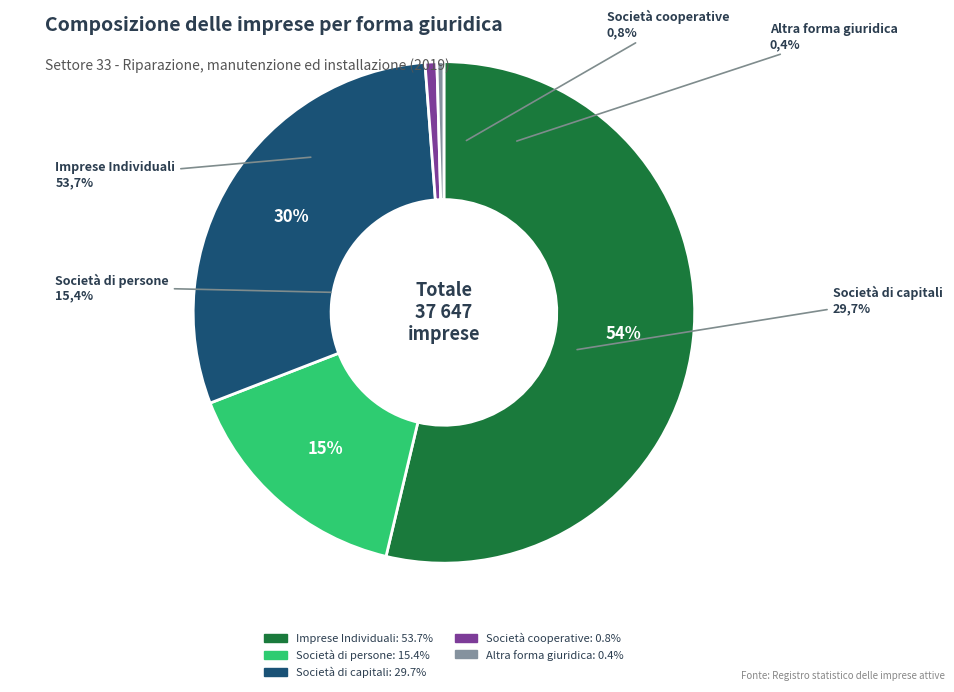

True or false: Società cooperative accounts for 10% of the total.

False